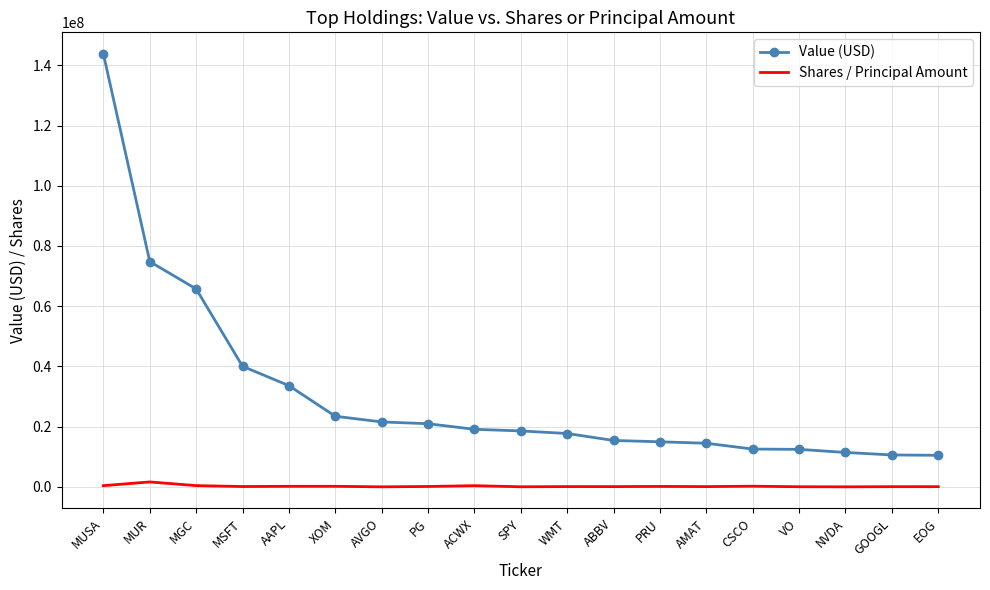

True or false: Value (USD) and Shares / Principal Amount cross at least once.

False